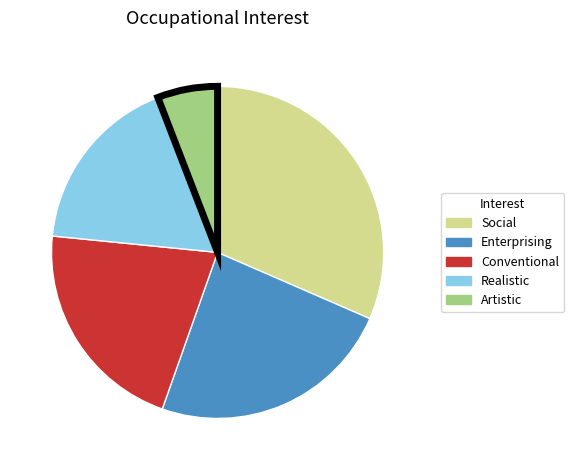

Is there a majority slice in this chart?

No